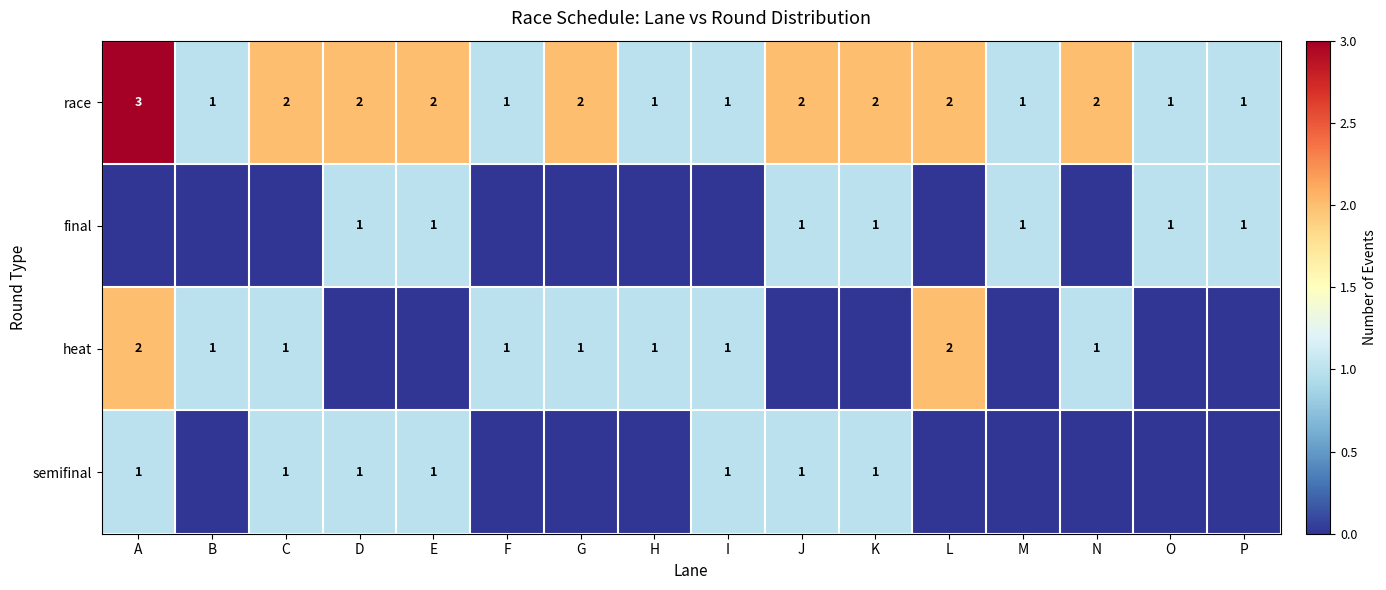

What is the sum of the race values at G and K?

4